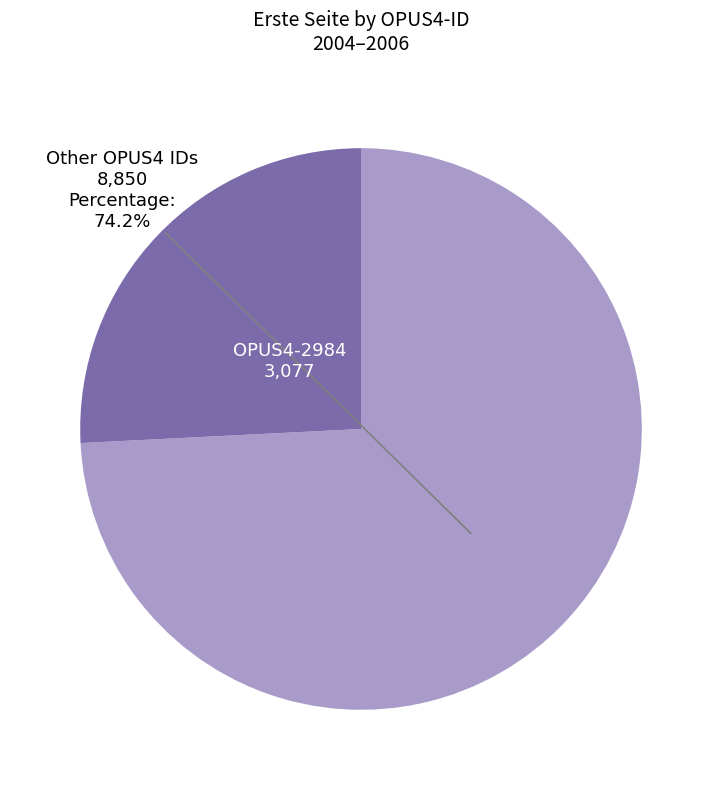

Does any single category account for the majority?

Yes